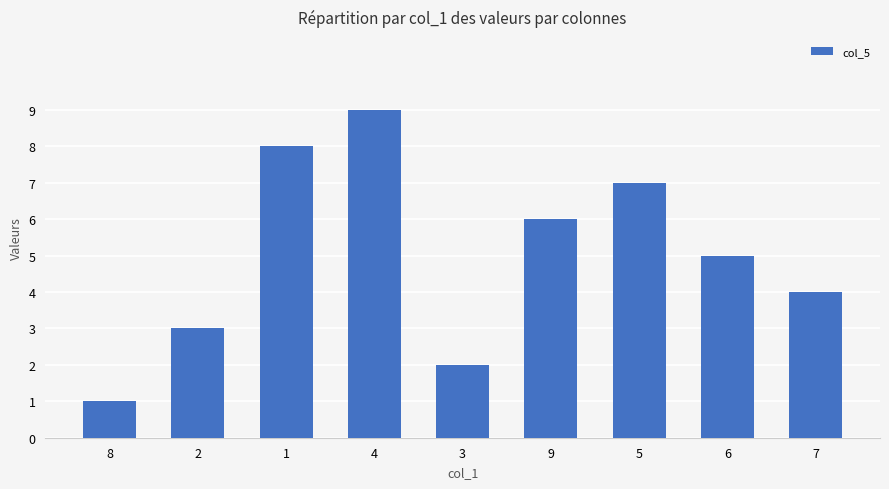

How many data points does each series have?

9